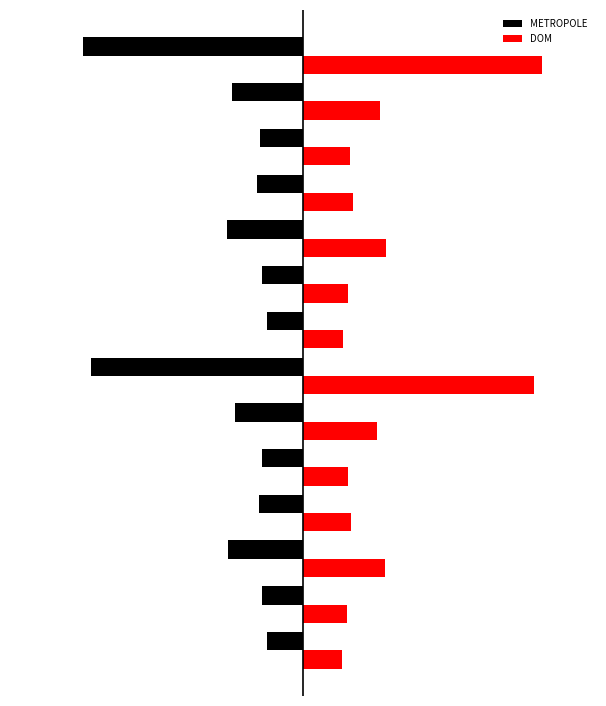

What is the value of the DOM bar at the 4th from the left?

1.5